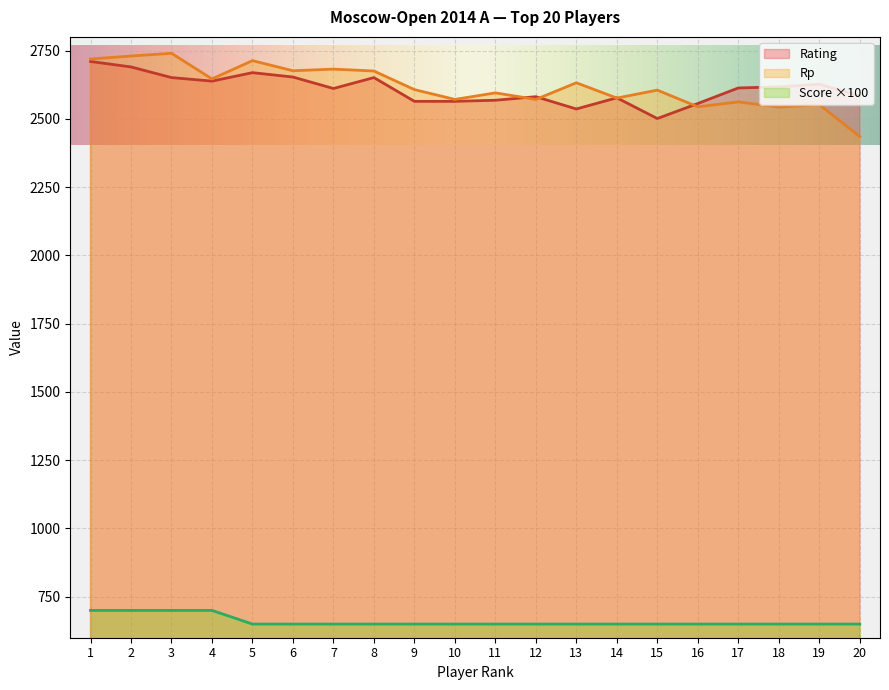

The Rp series shows 4470 at 7. True or false?

False